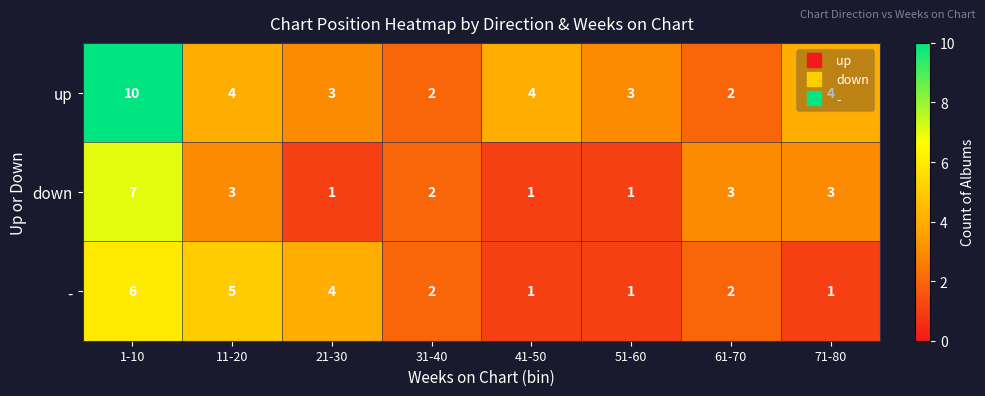

Which series has the widest spread of values?

up